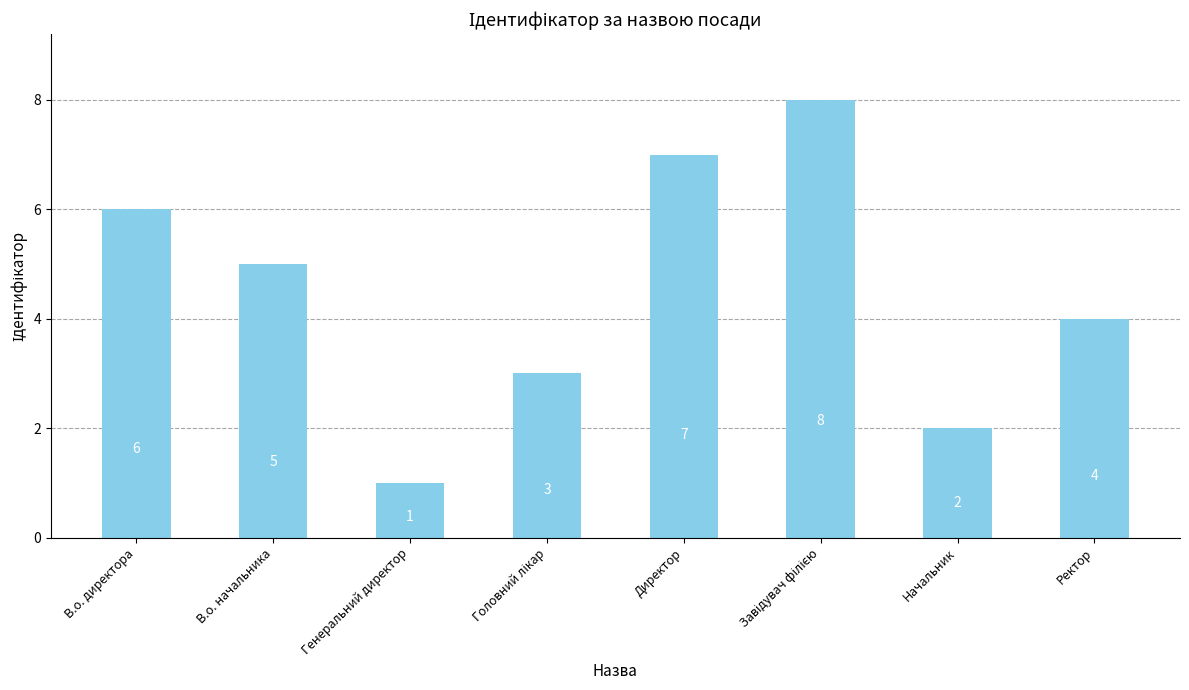

How many data points does each series have?

8